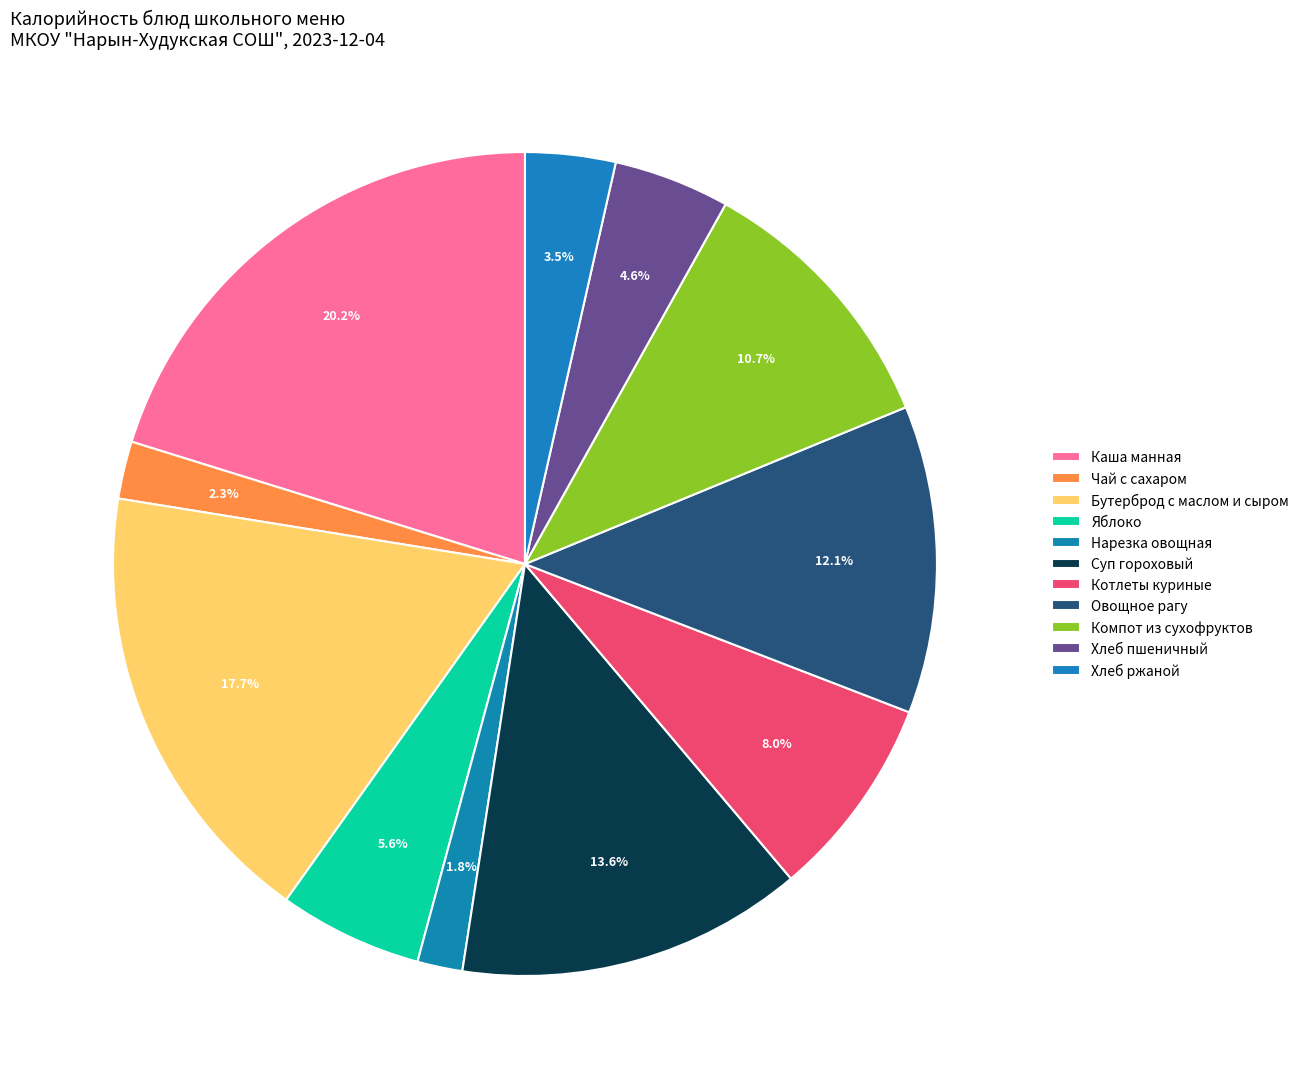

Count the number of slices in the pie.

11